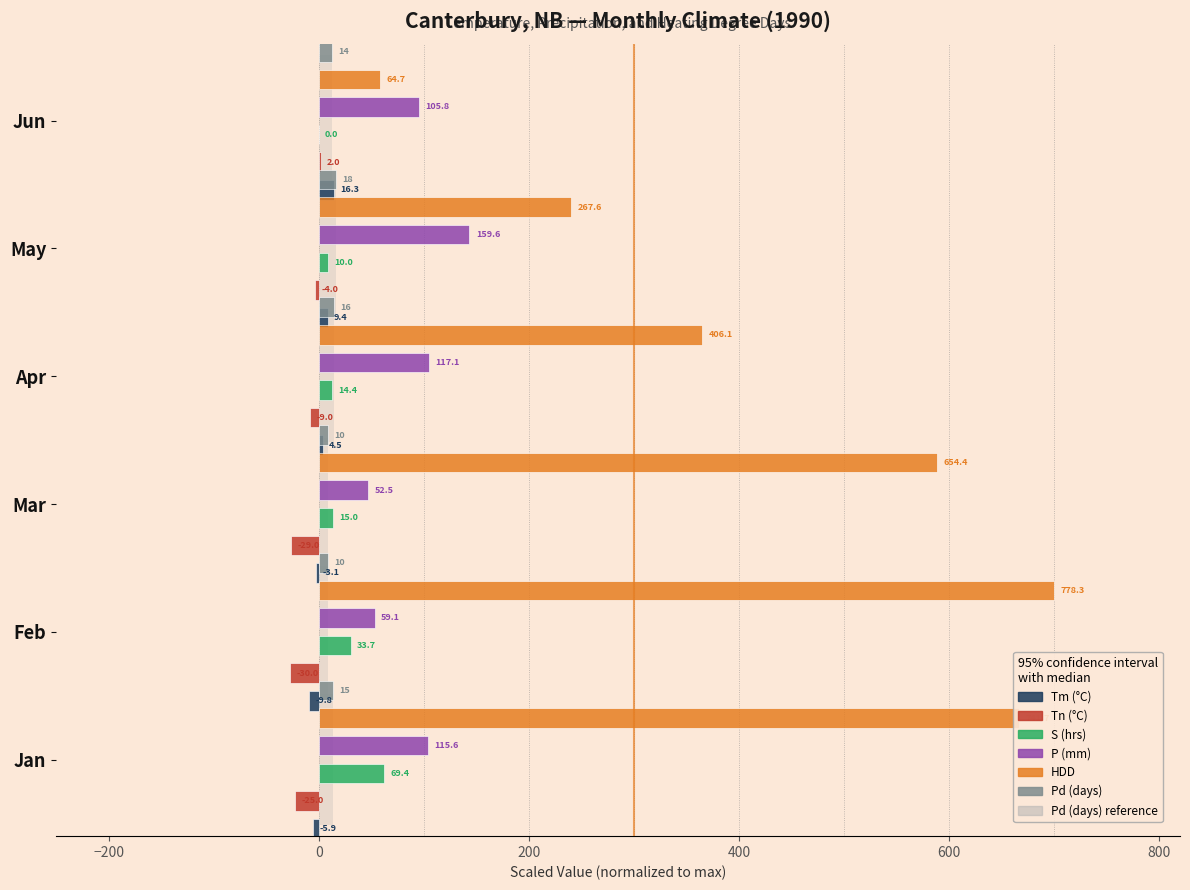

What is the total value across all series at 200?

493.9